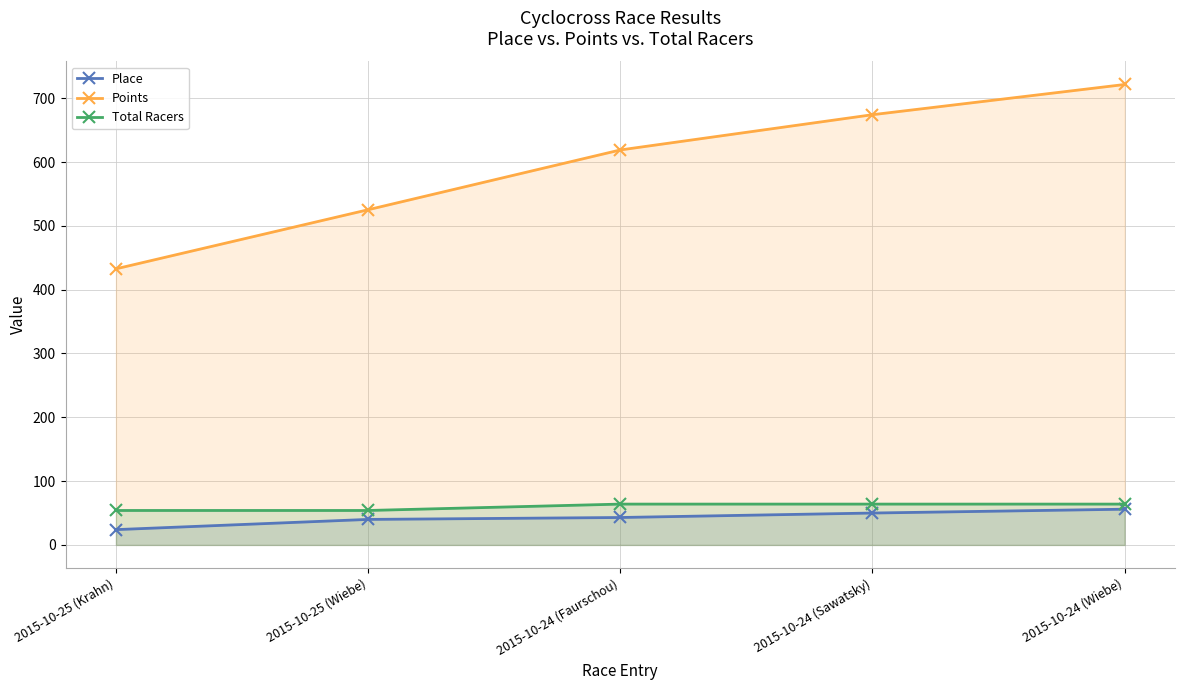

True or false: Points and Total Racers cross at least once.

False